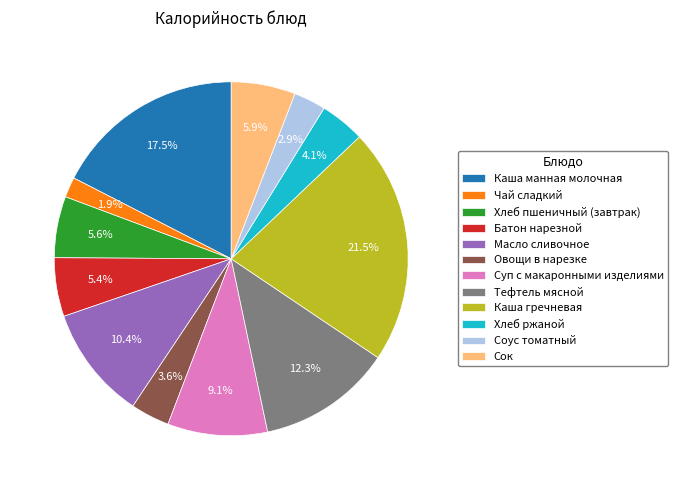

Which category has the biggest portion of the pie?

Каша гречневая